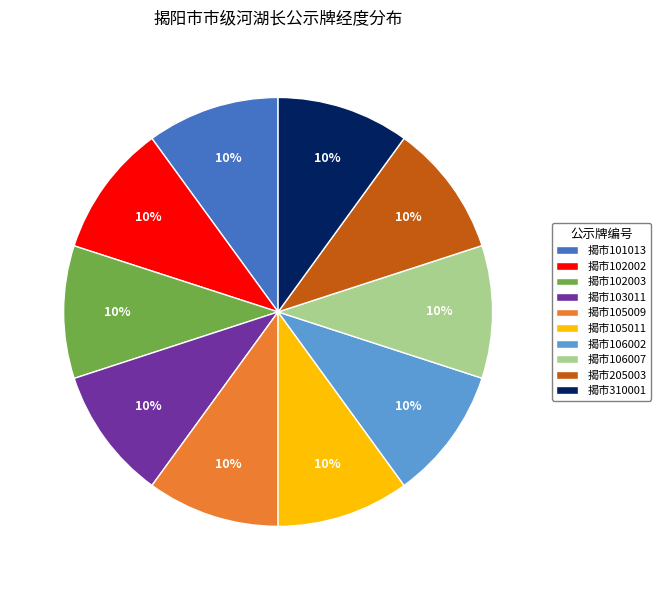

Combined, do 揭市106002 and 揭市101013 account for over 50%?

No